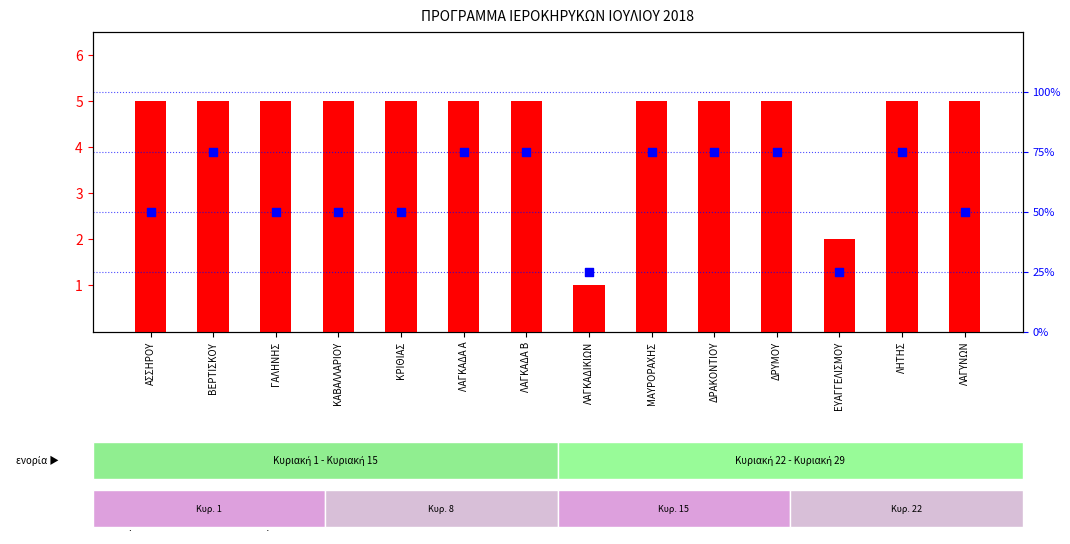

At how many categories does at least one series exceed 52?

7